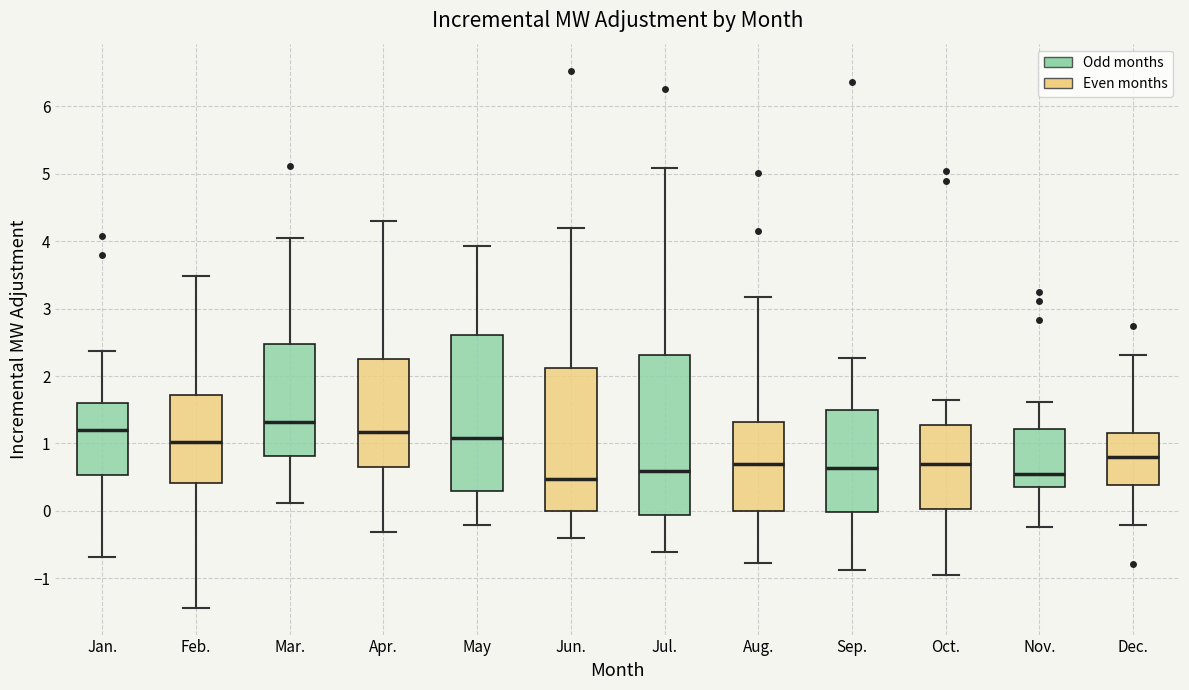

Which box's median line is the highest?

Mar.